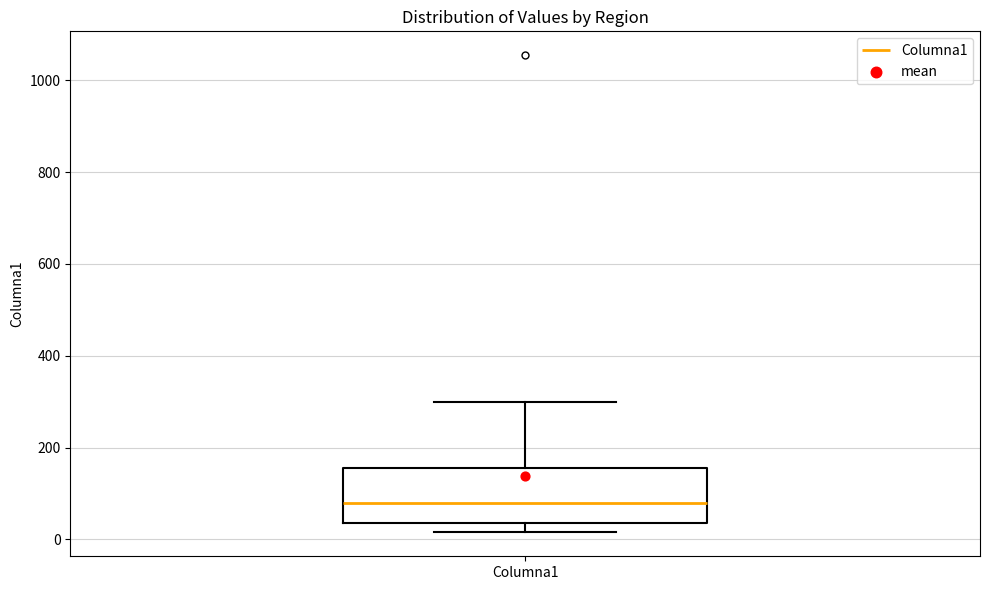

Where does the upper whisker of the box for Columna1 end on the y-axis? The values are not printed on the chart, so give them approximately, as read against the axis.

300